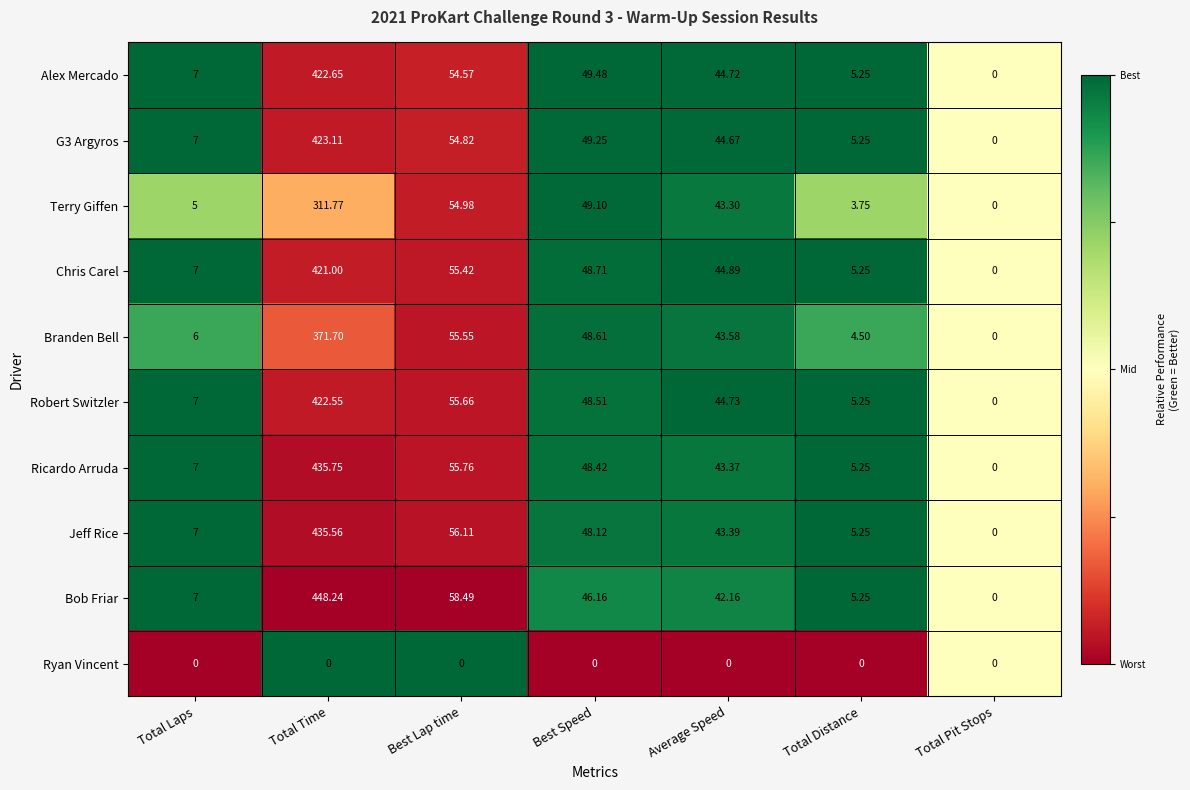

Which category has the highest value across all series?

Total Time